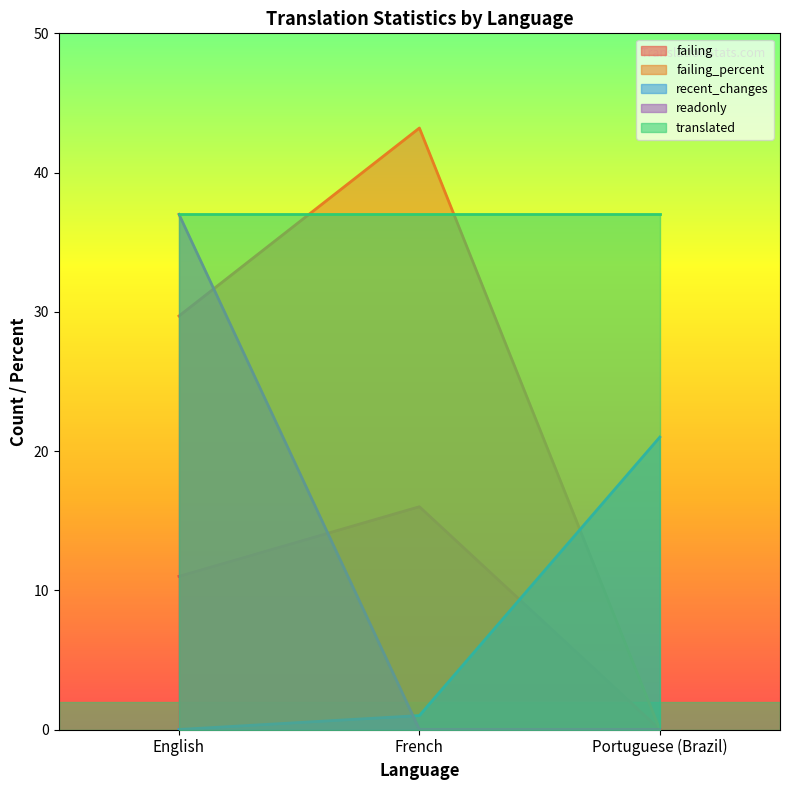

List the labels in order of failing_percent value, smallest first.

Portuguese (Brazil), English, French